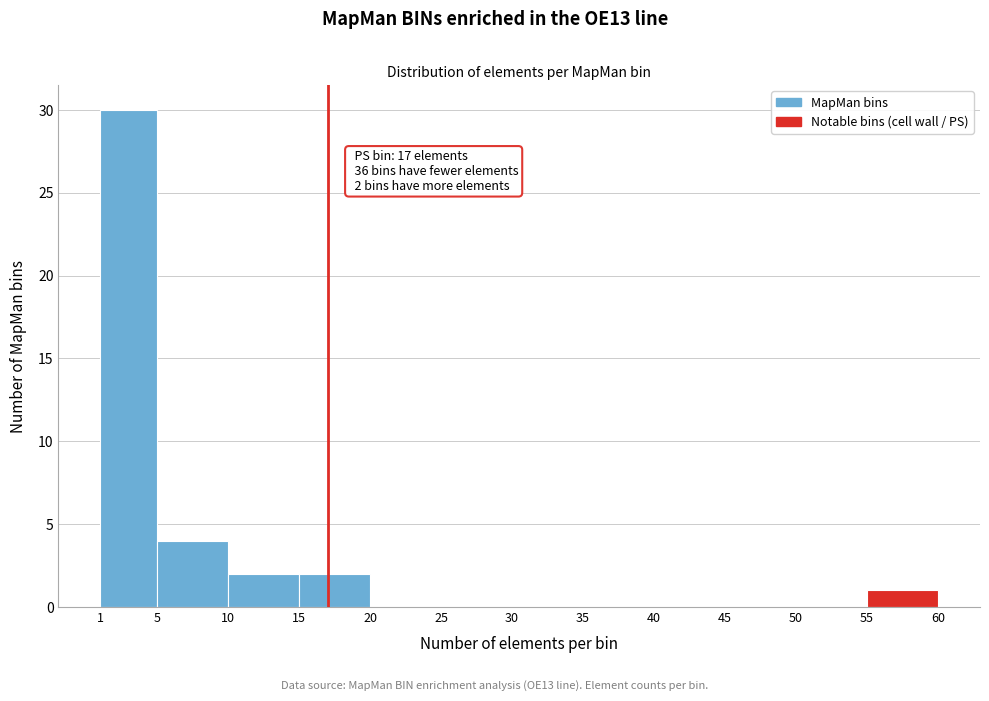

Over which range of the x-axis is the bar tallest?

1 to 5